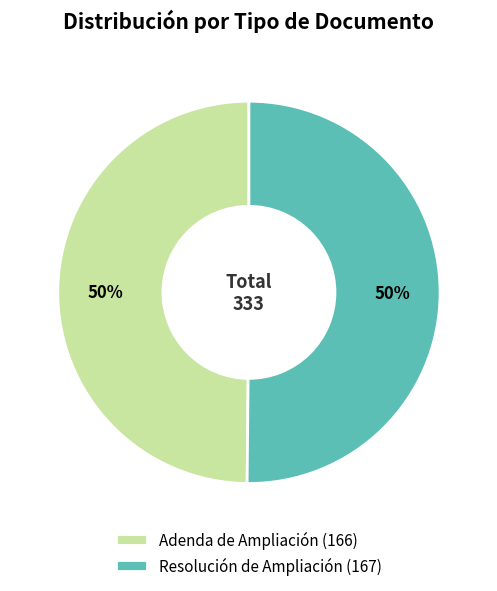

What is the ratio of the value at Adenda de Ampliación (166) to the value at Resolución de Ampliación (167)?

1.0